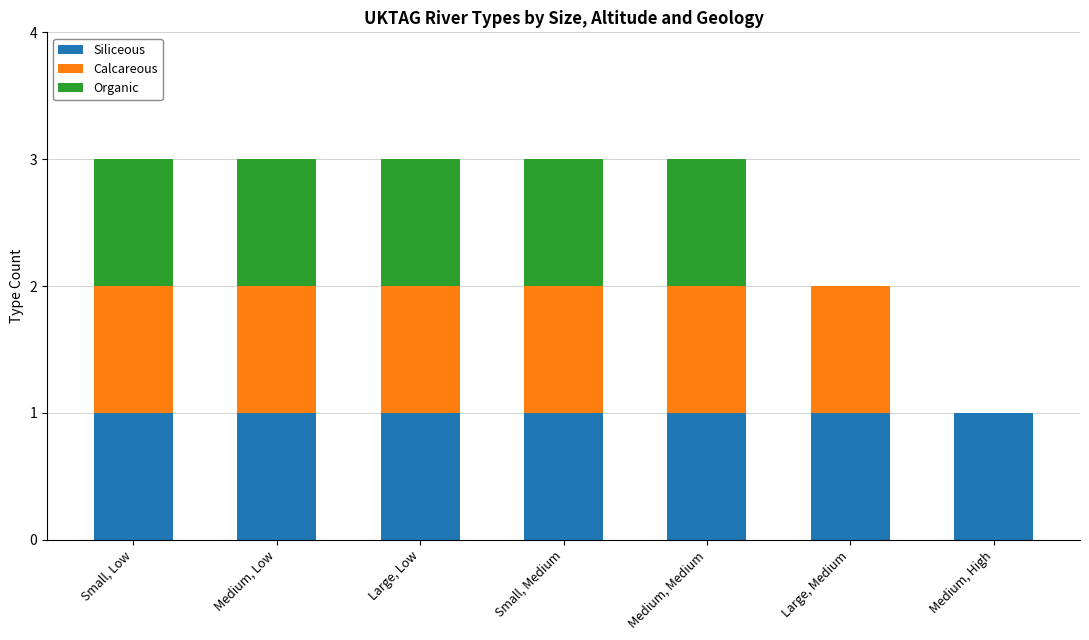

The value of Siliceous at Large, Medium is 1. True or false?

True